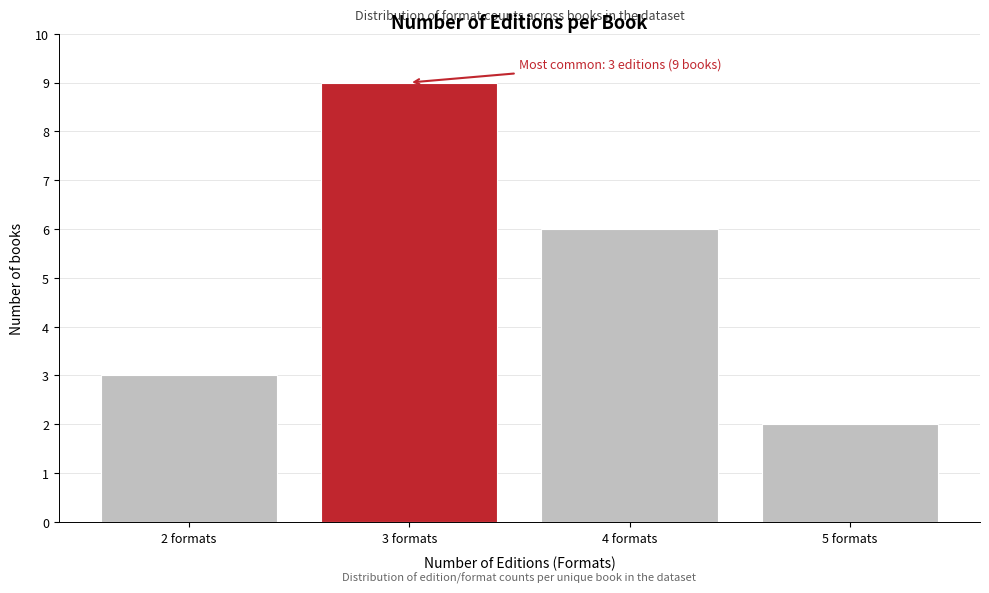

Reading left to right, list all the values displayed in this chart.

3	9	6	2